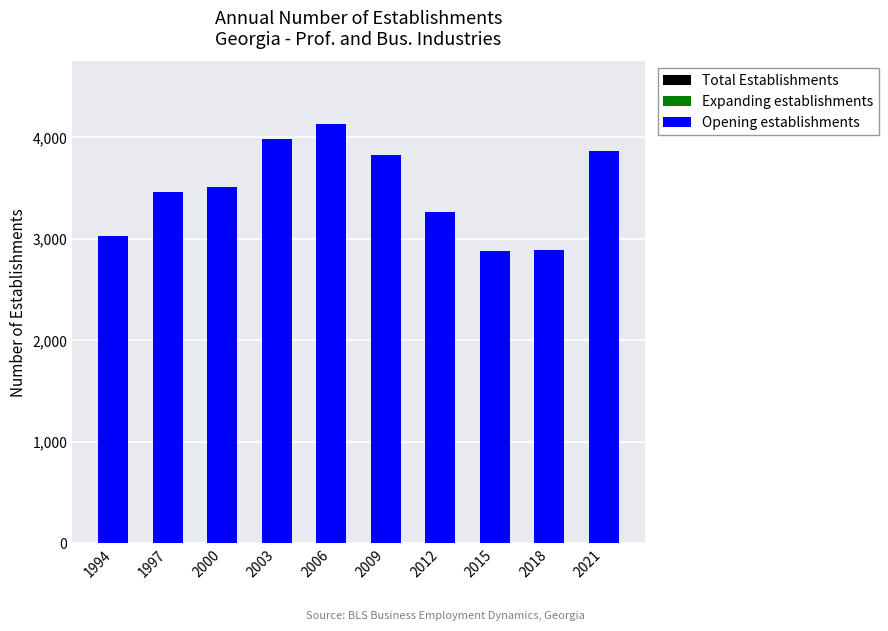

What is the maximum value shown in the chart?

4130